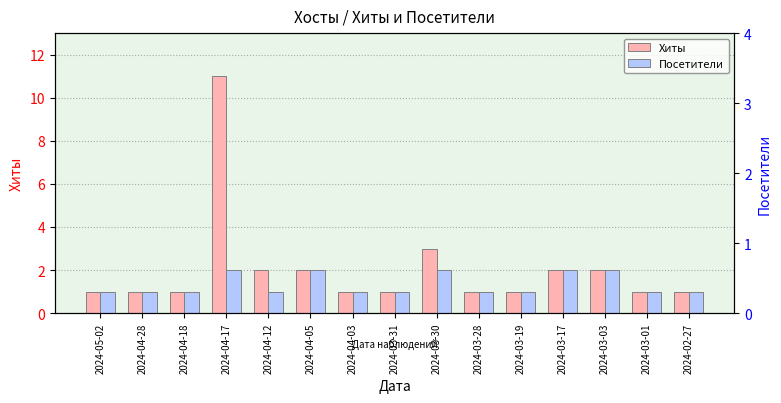

What is the maximum value shown in the chart?

11